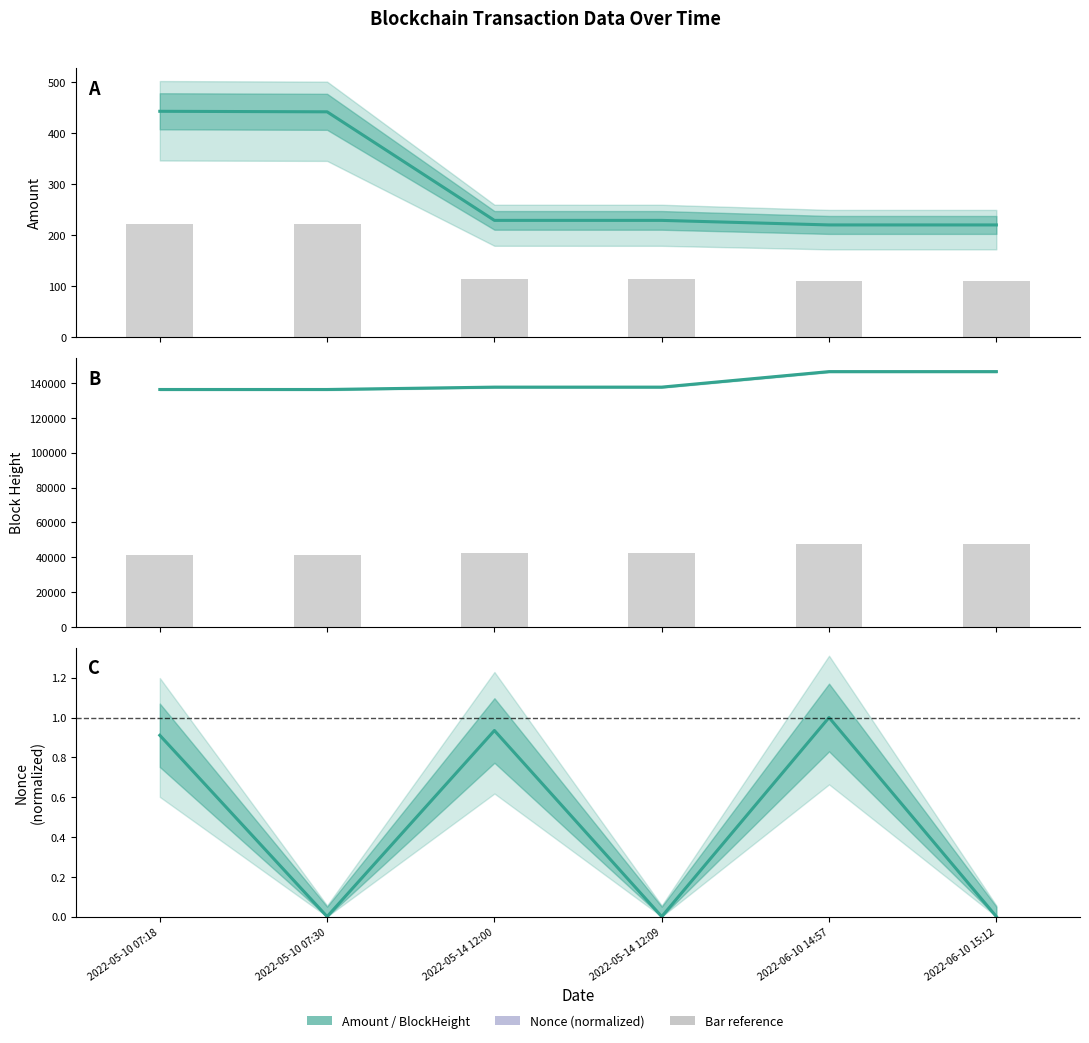

What is the maximum value shown in the chart?

146600.0